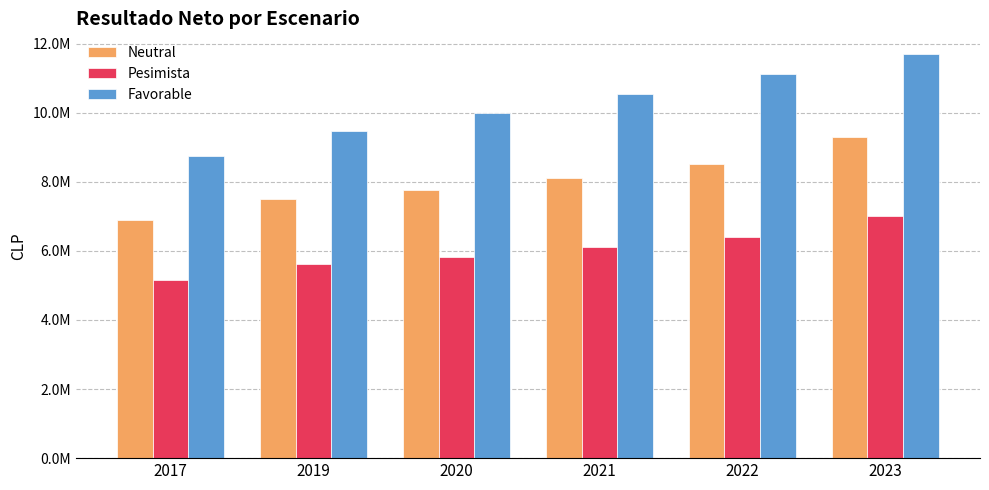

What is the difference between the Favorable values at 2021 and 2020?

544320.8